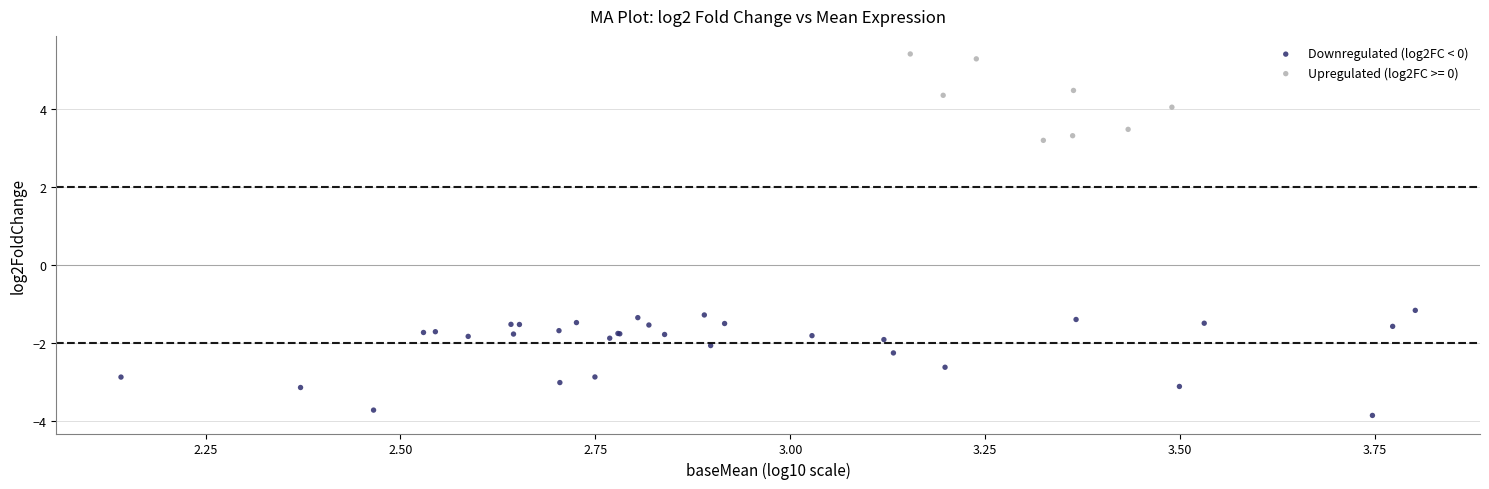

Which series reaches the maximum Y coordinate?

Upregulated (log2FC >= 0)